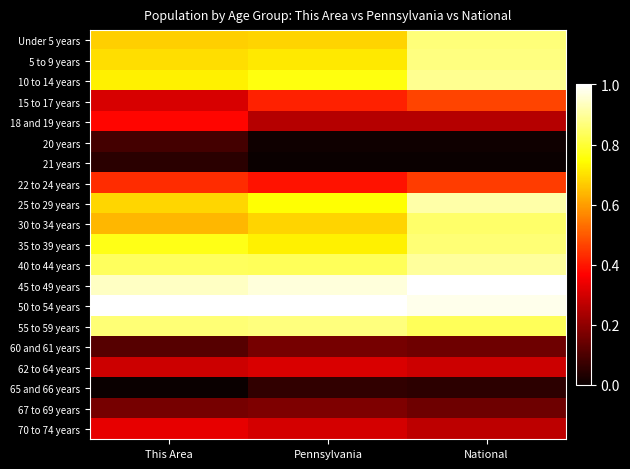

Which series has the largest total across all categories?

50 to 54 years